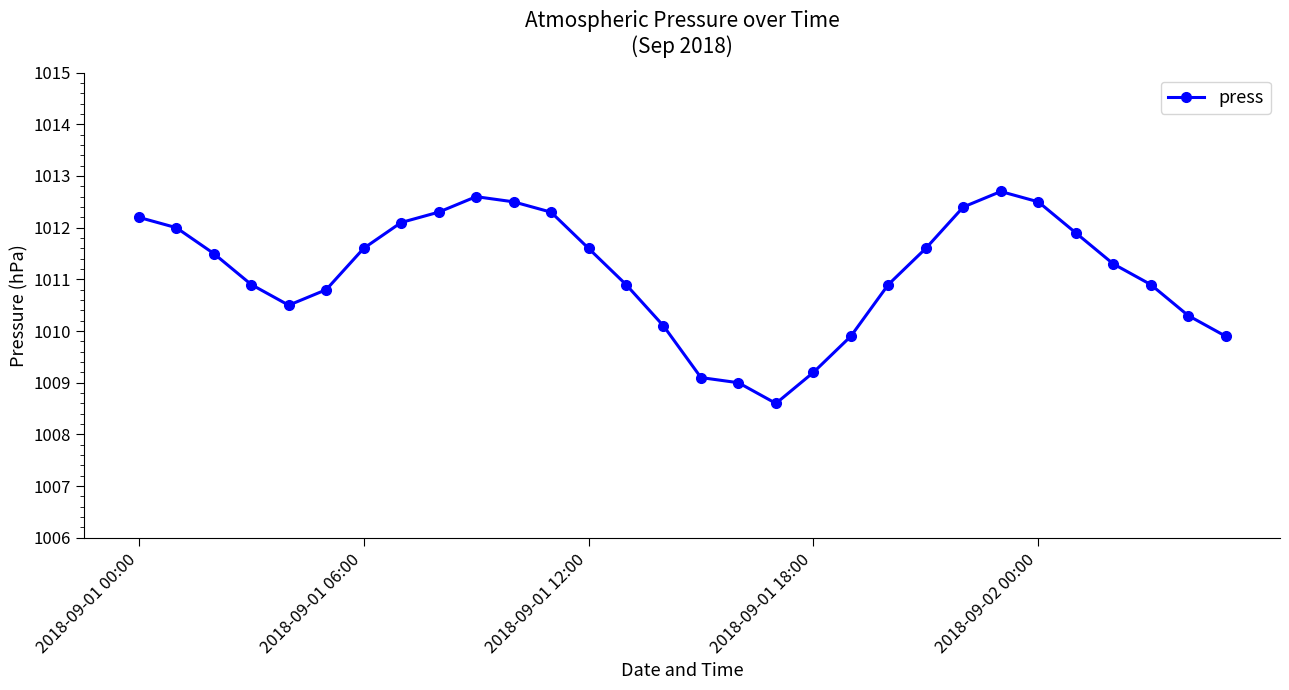

How many data points are less than 1011?

14